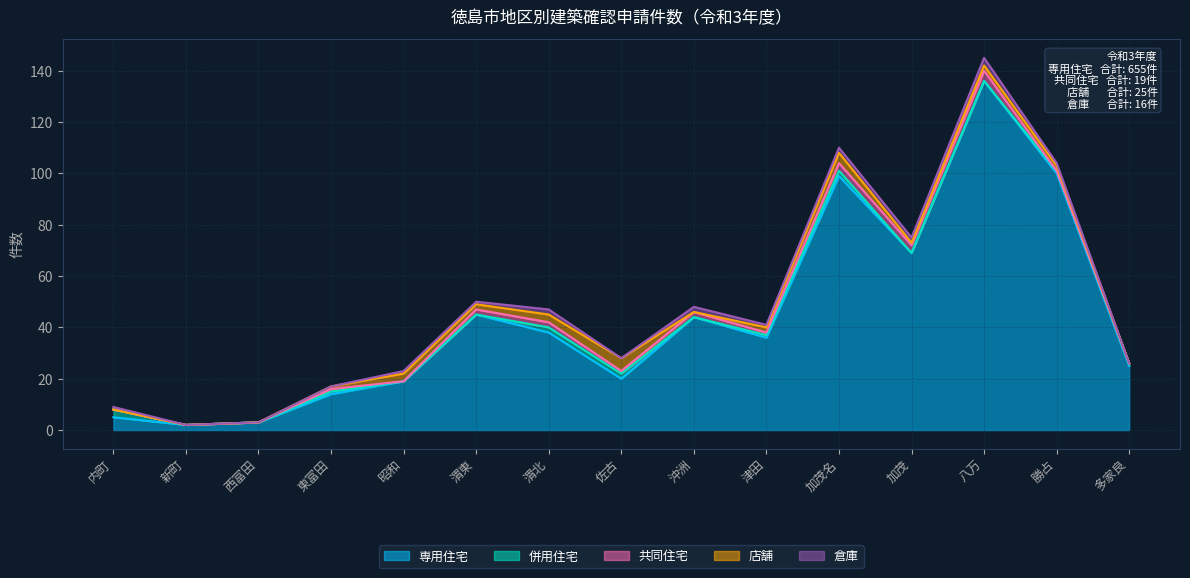

Which series has the widest spread of values?

専用住宅